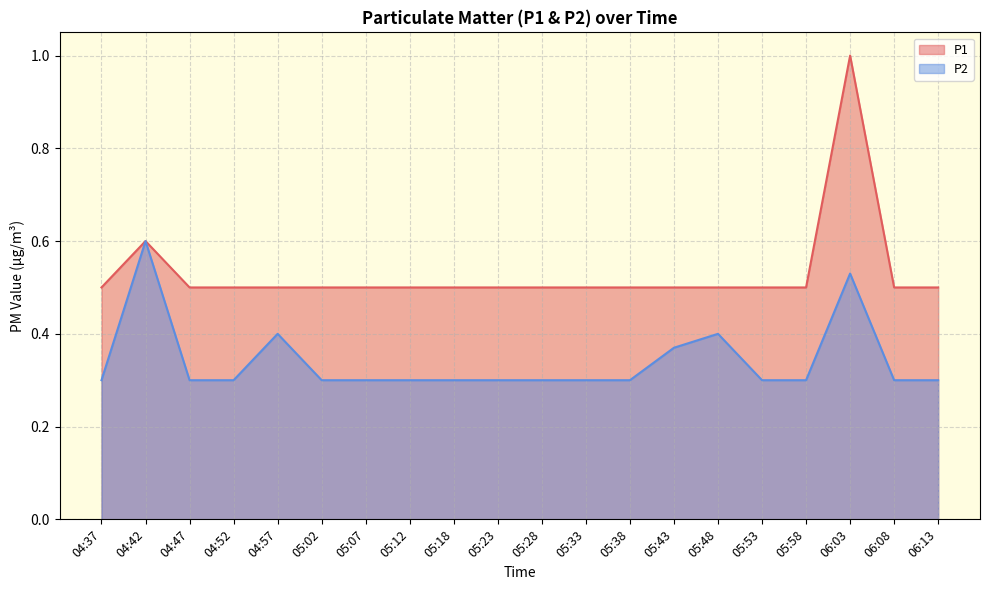

Reading left to right, extract all data points from this chart.

P1: 04:37=0.5	04:42=0.6	04:47=0.5	04:52=0.5	04:57=0.5	05:02=0.5	05:07=0.5	05:12=0.5	05:18=0.5	05:23=0.5	05:28=0.5	05:33=0.5	05:38=0.5	05:43=0.5	05:48=0.5	05:53=0.5	05:58=0.5	06:03=1.0	06:08=0.5	06:13=0.5
P2: 04:37=0.3	04:42=0.6	04:47=0.3	04:52=0.3	04:57=0.4	05:02=0.3	05:07=0.3	05:12=0.3	05:18=0.3	05:23=0.3	05:28=0.3	05:33=0.3	05:38=0.3	05:43=0.4	05:48=0.4	05:53=0.3	05:58=0.3	06:03=0.5	06:08=0.3	06:13=0.3